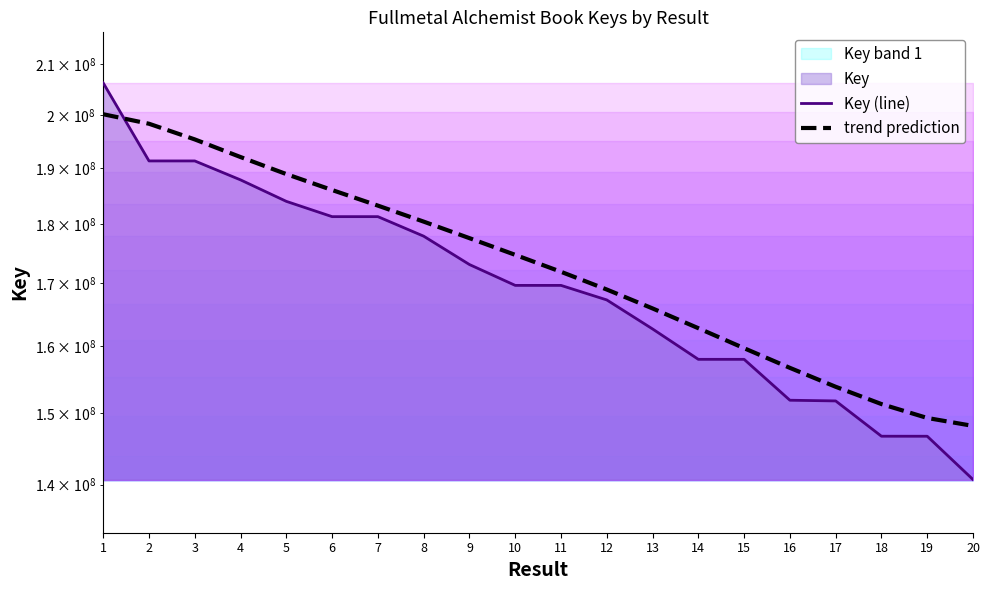

True or false: trend prediction has a value of 195313645.3 at 3.

True